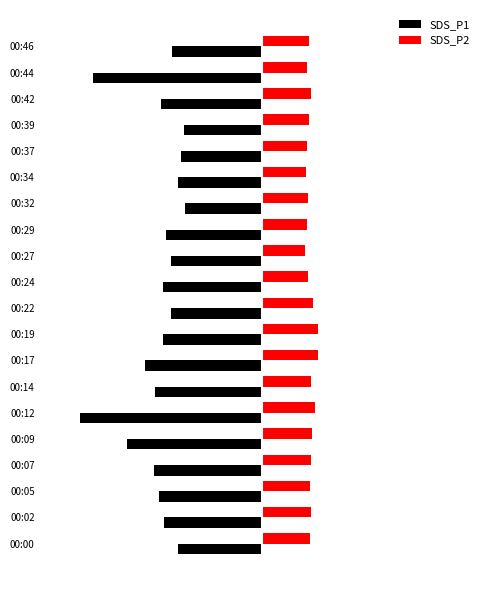

Which series has the largest range (max minus min)?

SDS_P1